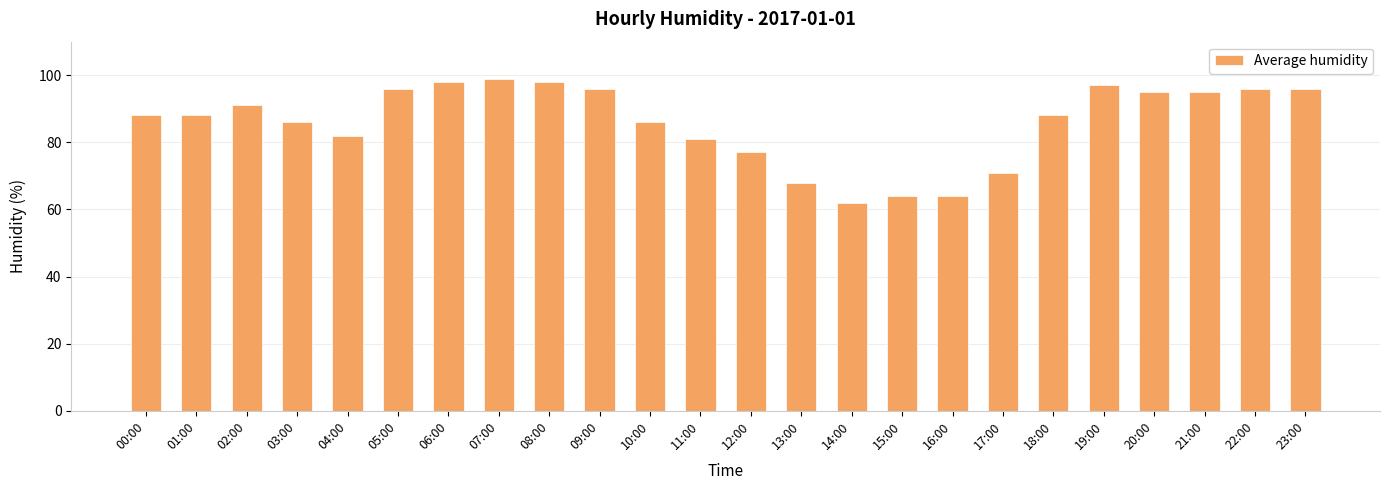

Which has a higher value, 09:00 or 12:00?

09:00